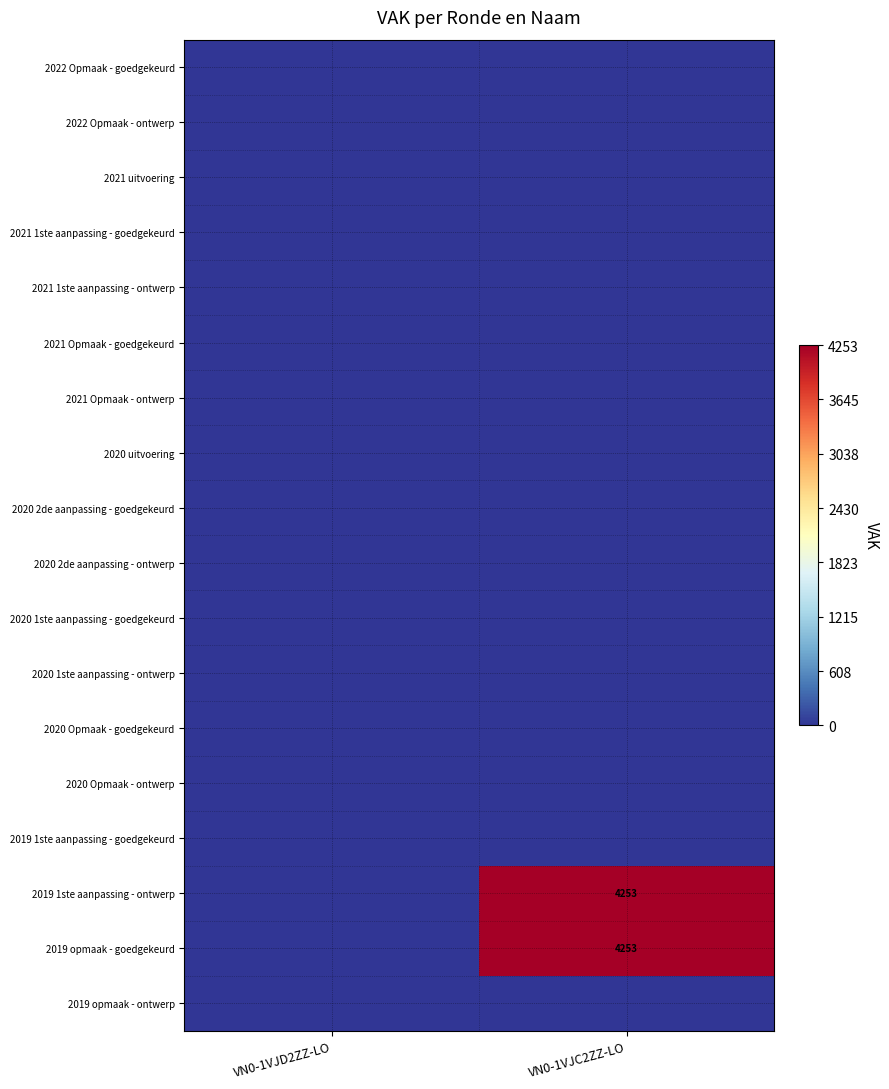

The value of 2021 Opmaak - ontwerp at VN0-1VJC2ZZ-LO is 0. True or false?

True